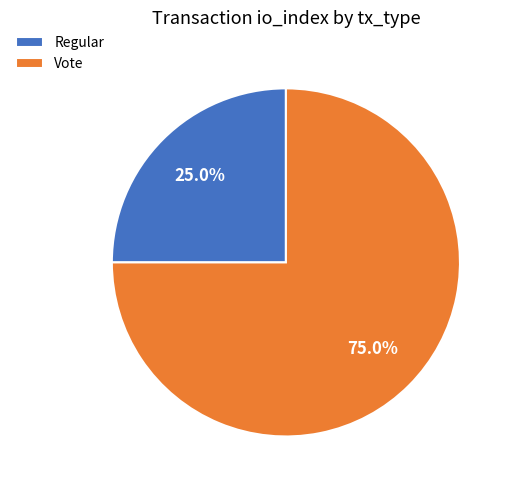

The Regular slice represents 14% of the pie. True or false?

False